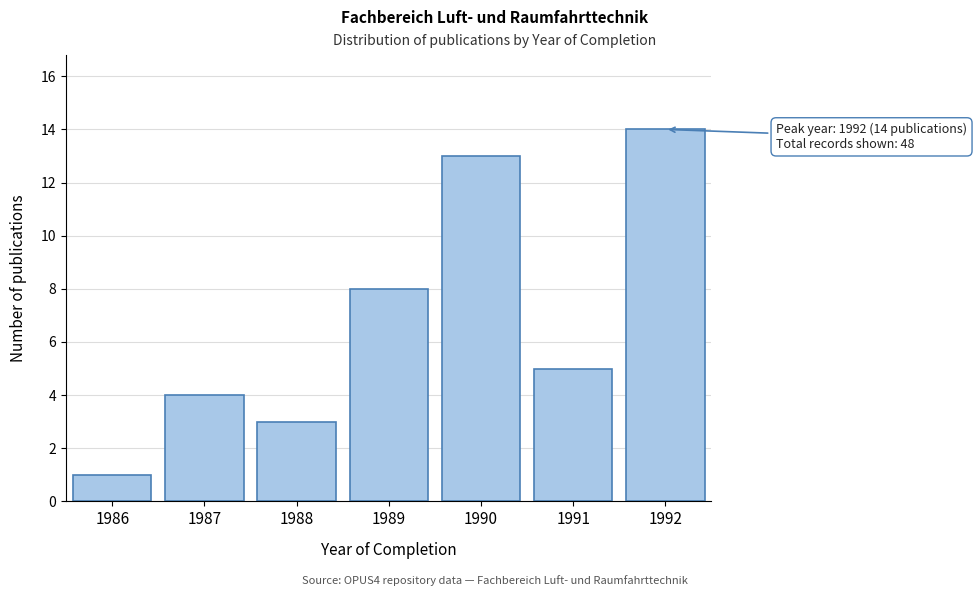

Reading right to left, list all the values displayed in this chart.

14	5	13	8	3	4	1